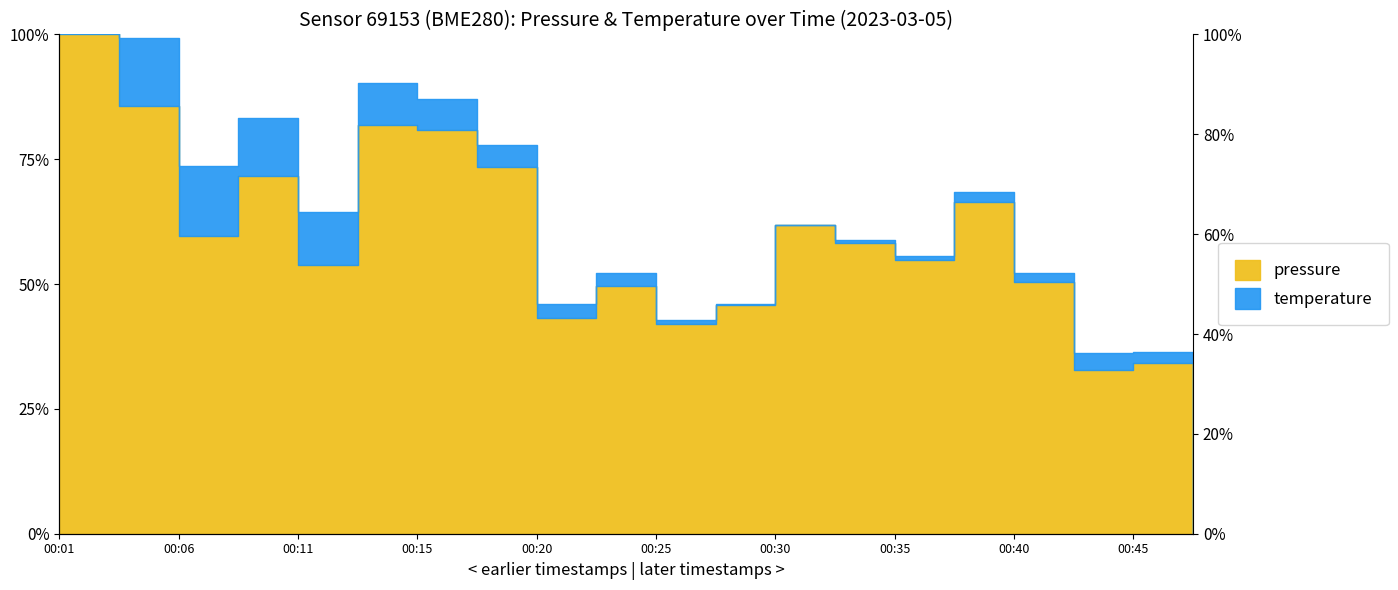

How many data points are less than 58?

10